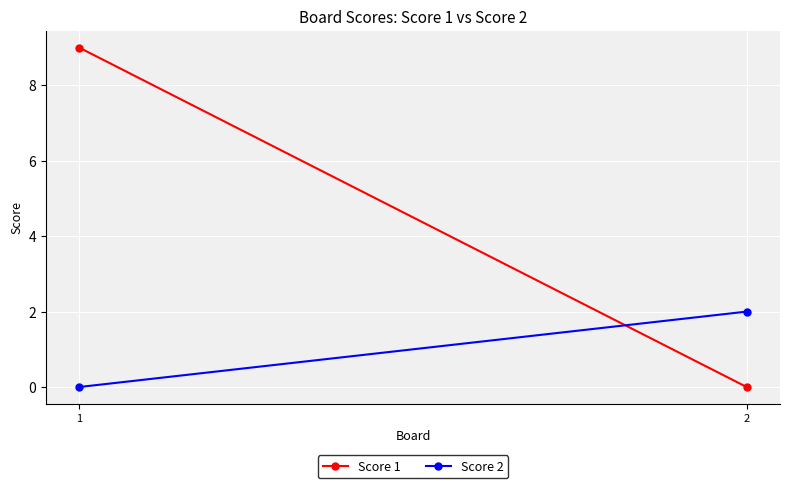

What are all the series names shown in the legend?

Score 1, Score 2